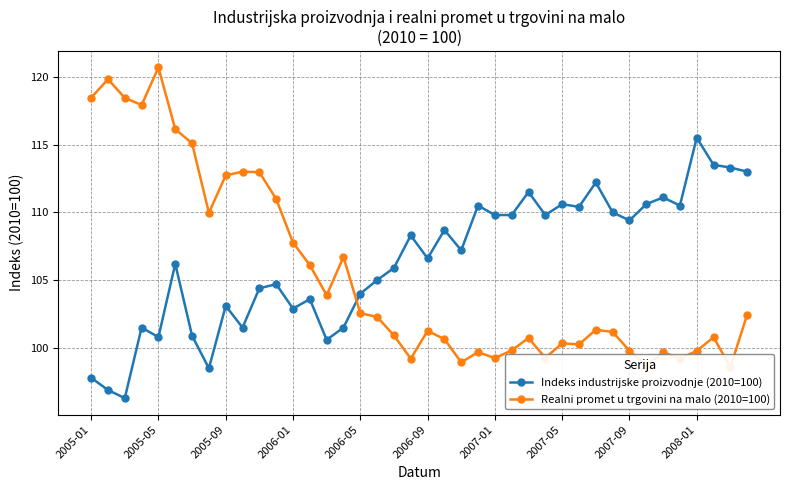

Which series has the largest total across all categories?

Indeks industrijske proizvodnje (2010=100)